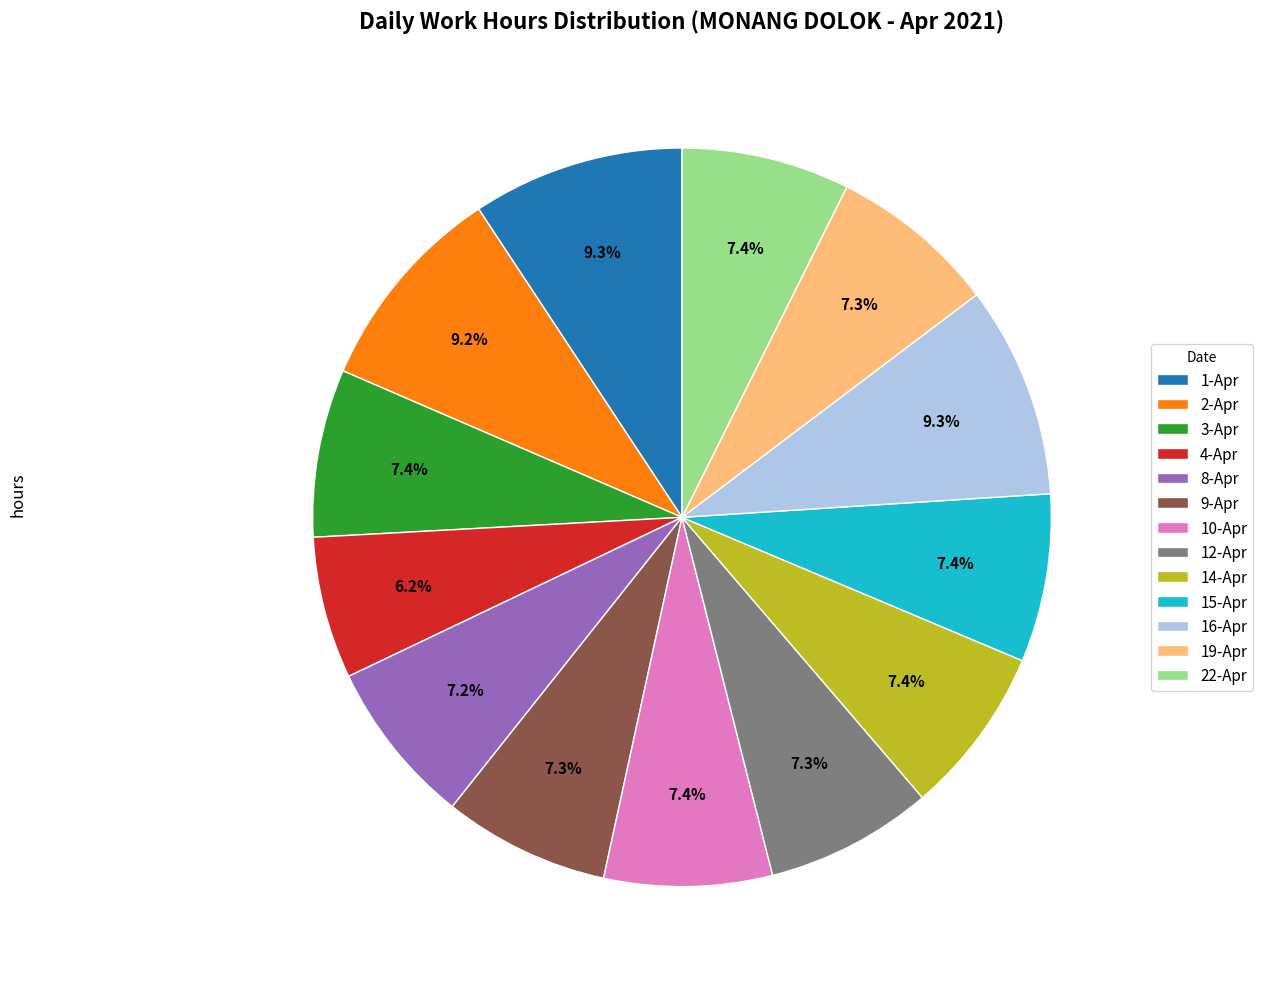

The 3-Apr slice represents 7% of the pie. True or false?

True